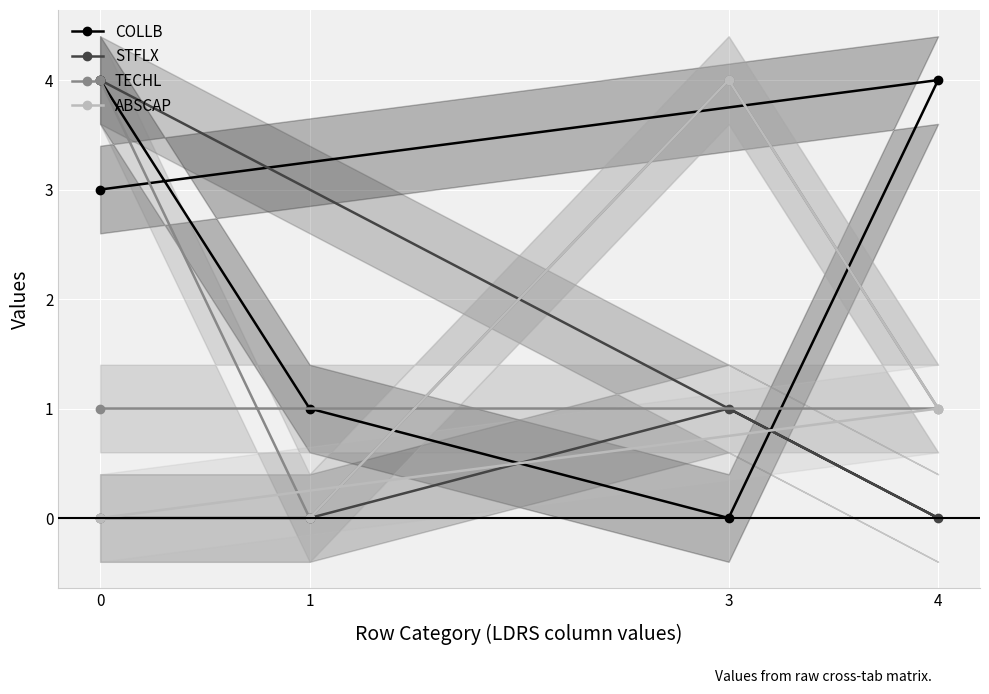

In STFLX, how many points are lower than both neighbors (excluding endpoints)?

1